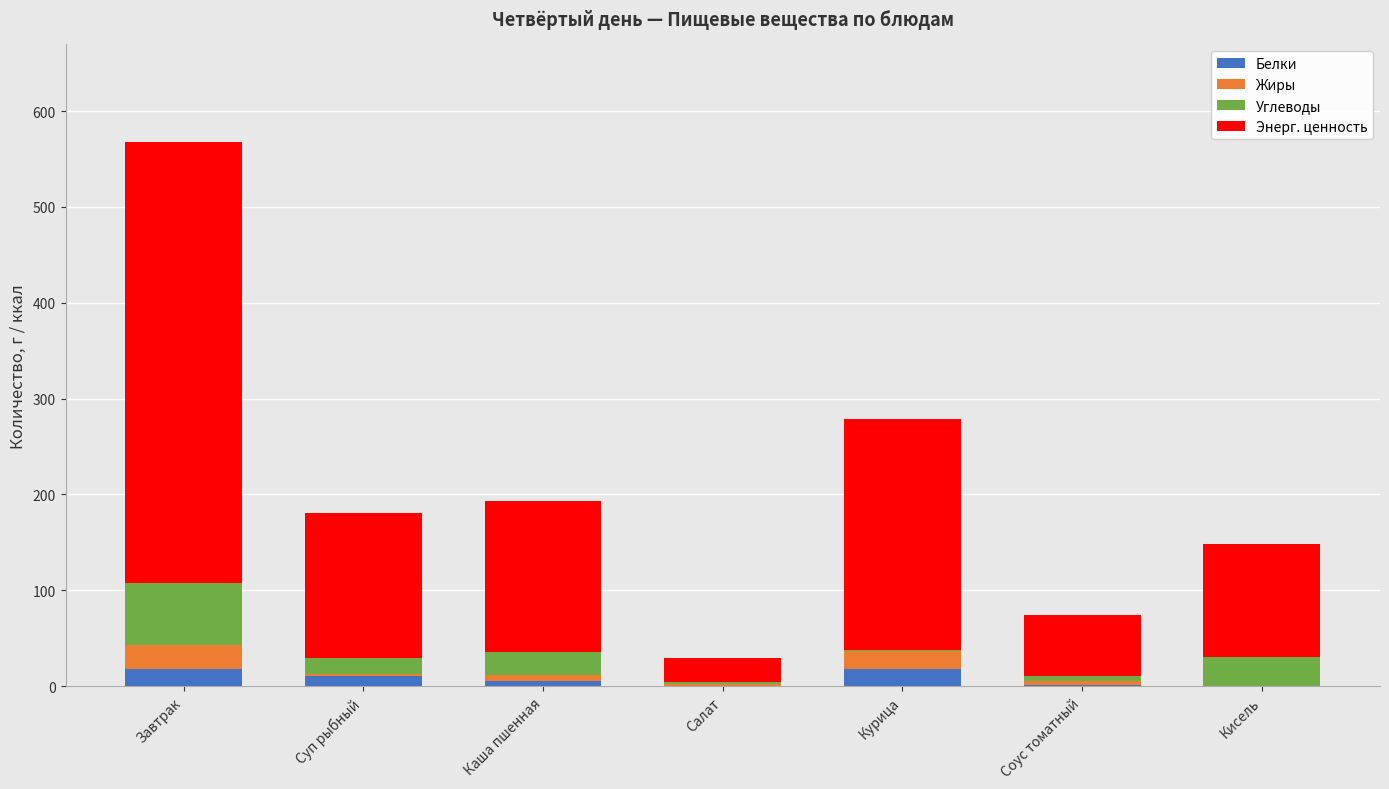

At which label does Белки first exceed 5?

Завтрак